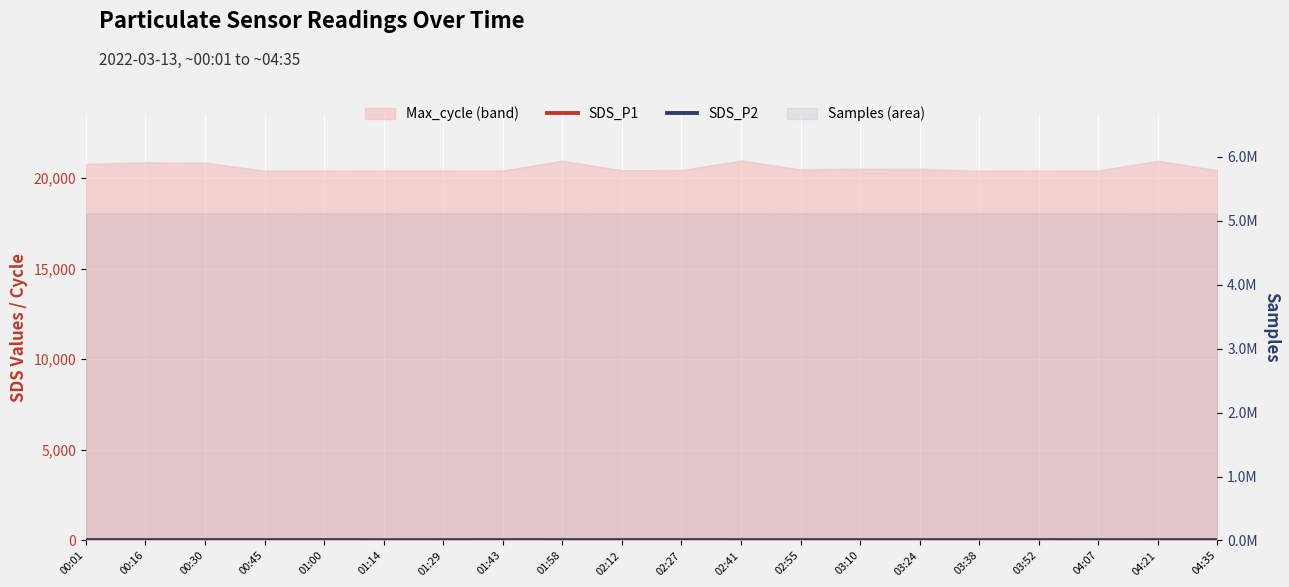

At how many categories does at least one series exceed 16?

7